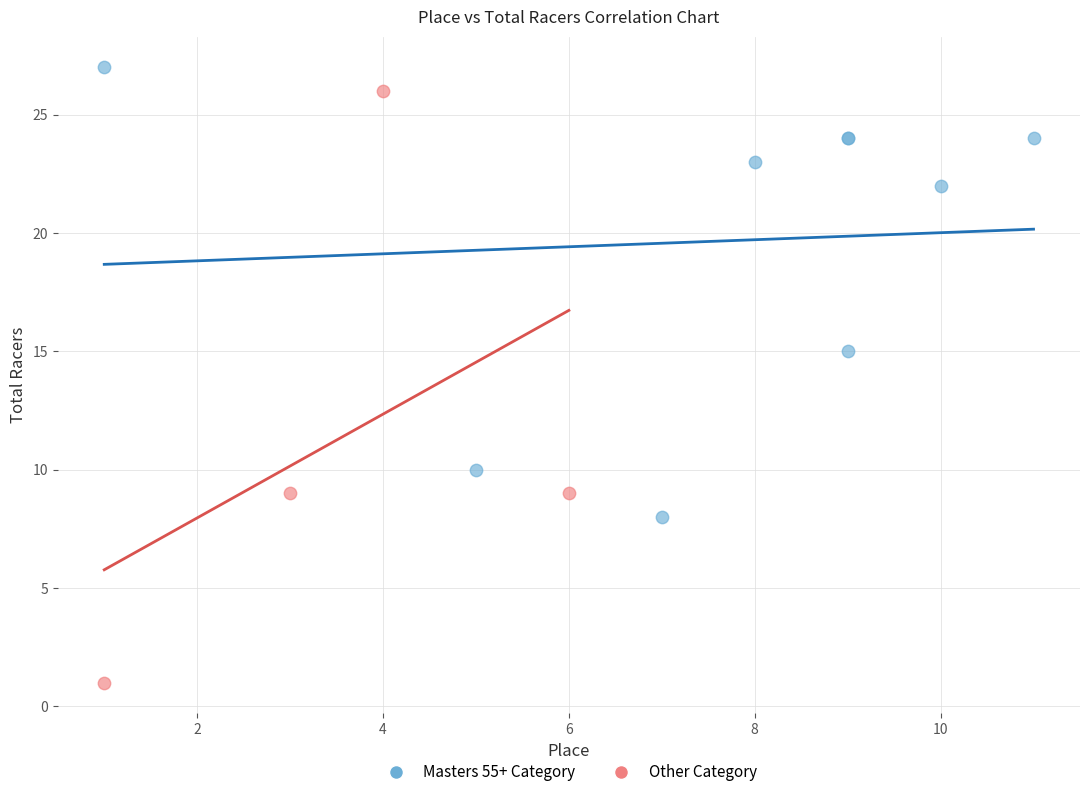

Which series has the widest spread of Y values?

Other Category